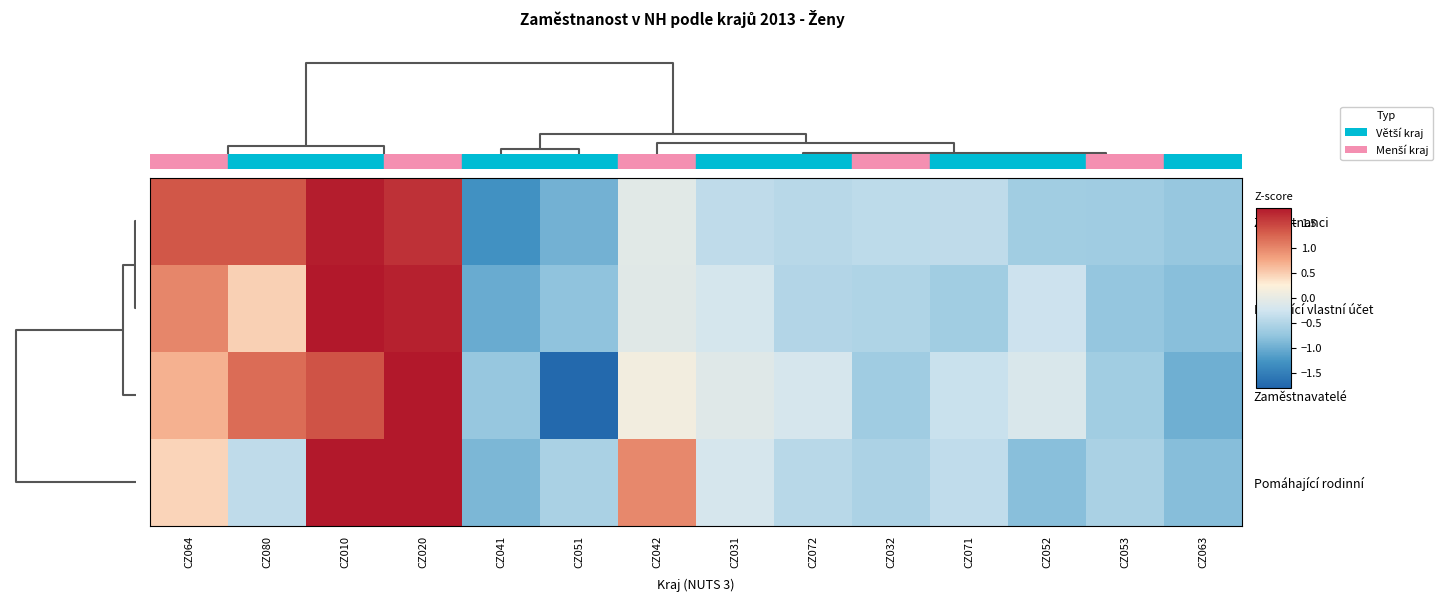

Which series has the widest spread of values?

Zaměstnavatelé